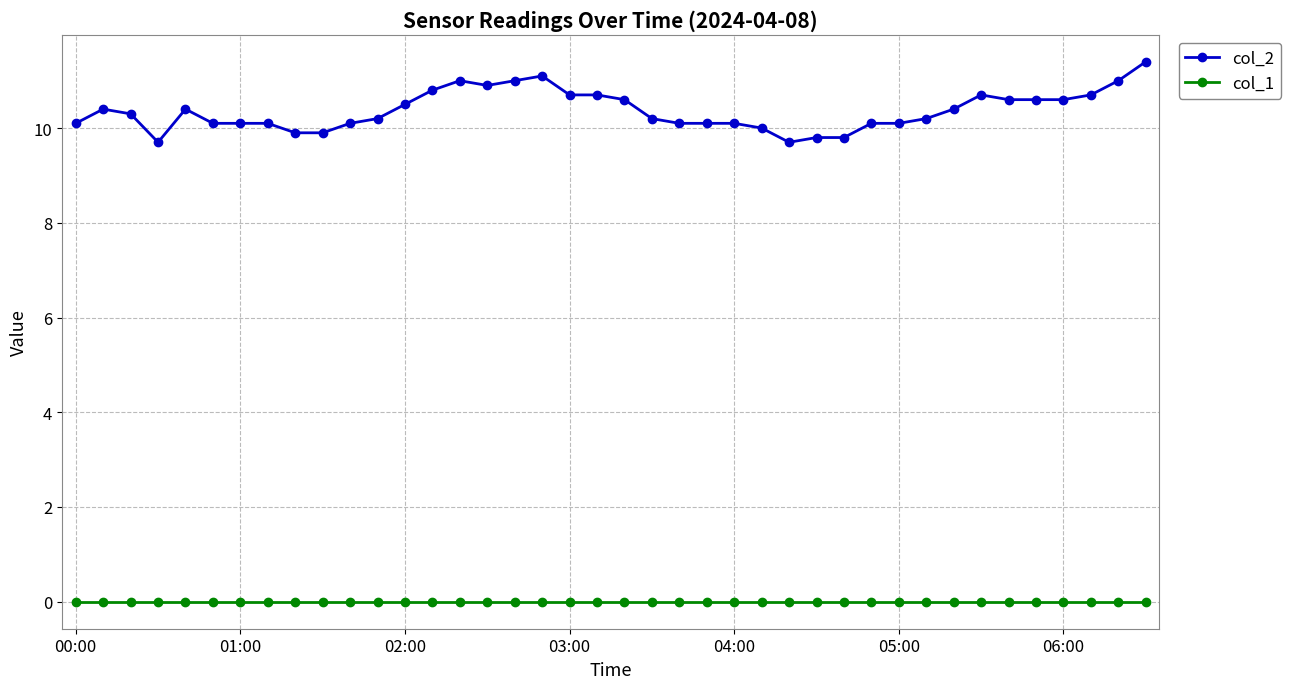

Which series has the largest total across all categories?

col_2